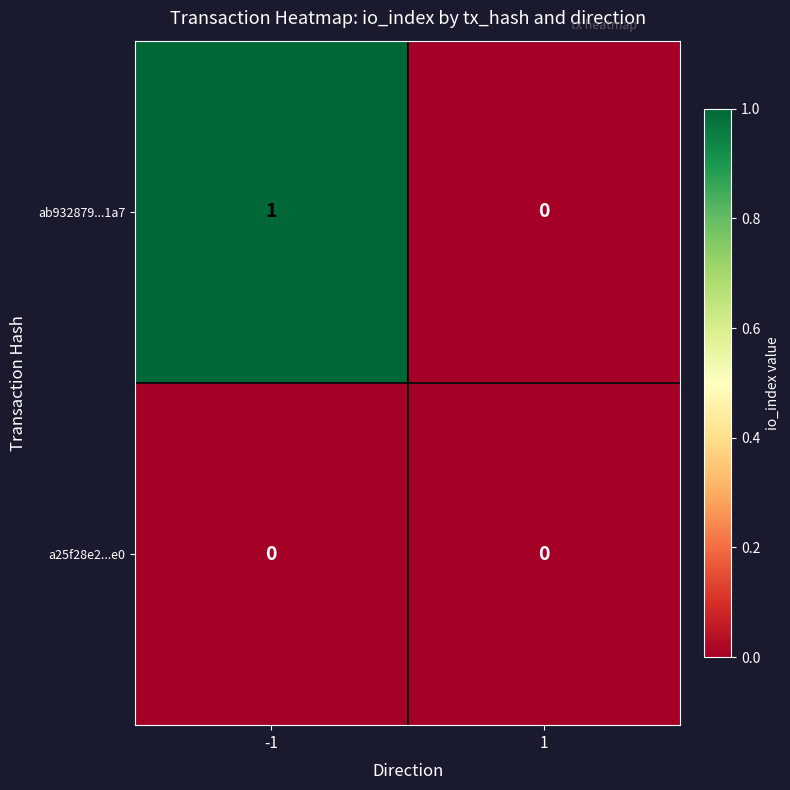

Which series has the largest total across all categories?

ab932879...1a7